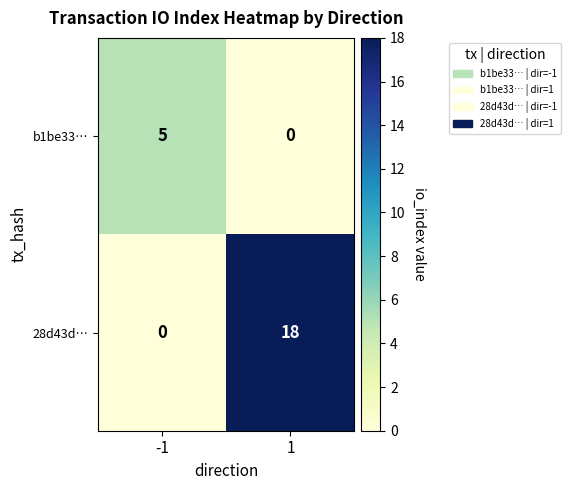

Count the number of data series in this chart.

2